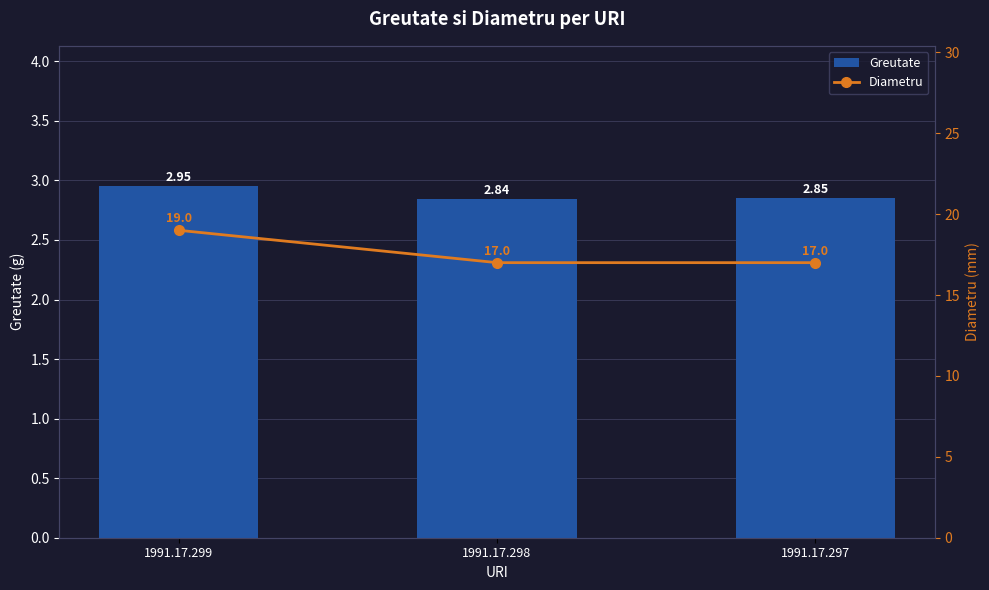

How many data points in Diametru are above 17?

1